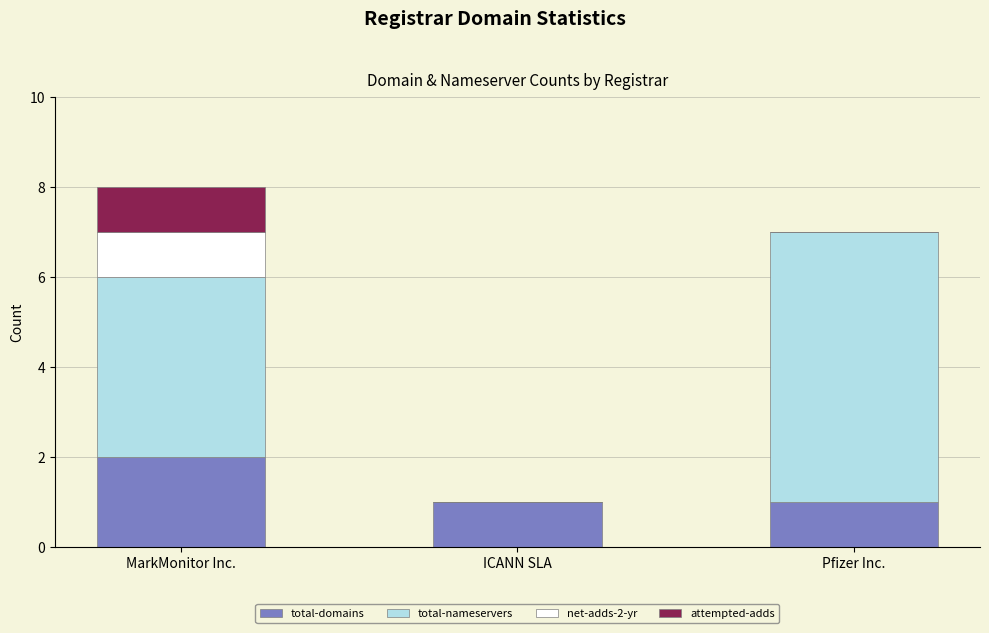

Reading left to right, what are the values for total-domains?

MarkMonitor Inc.=2	ICANN SLA=1	Pfizer Inc.=1